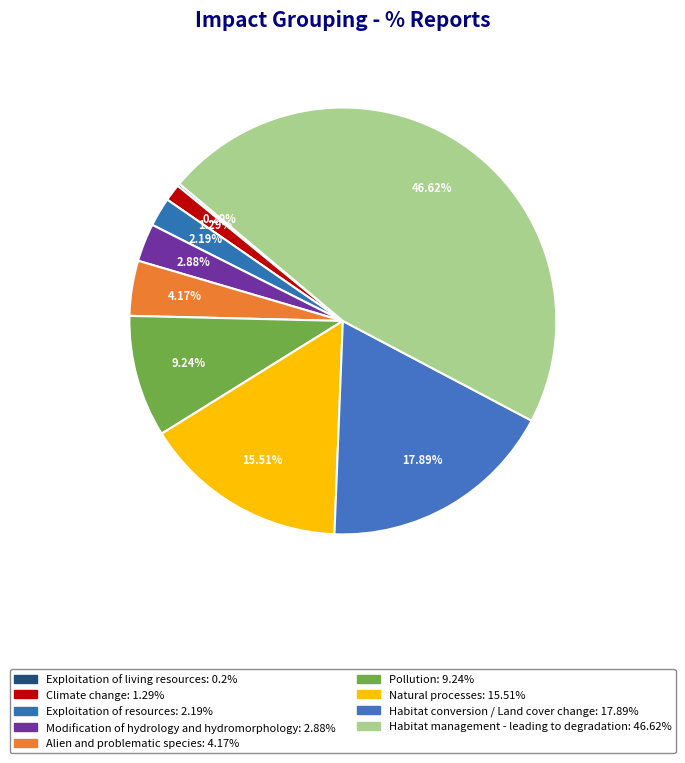

Which slice is the smallest?

Exploitation of living resources